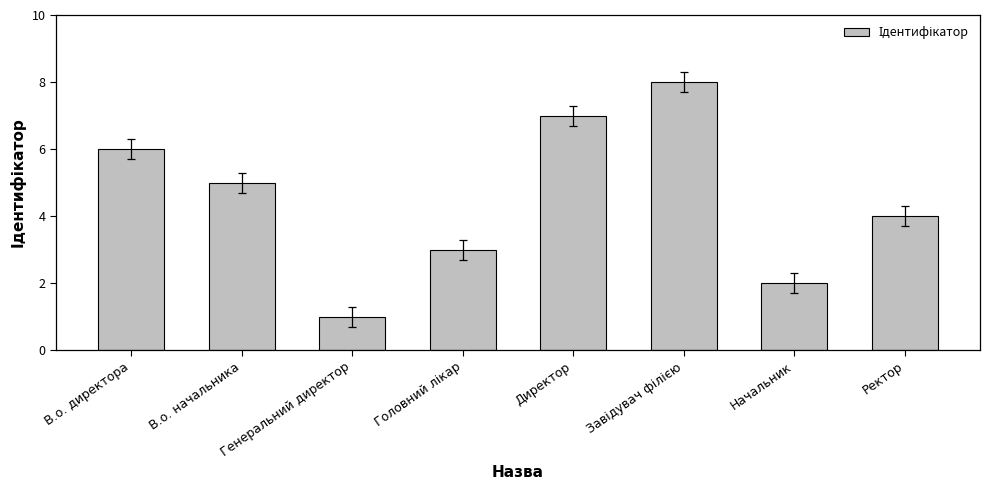

Which label corresponds to the smallest value in the chart?

Генеральний директор